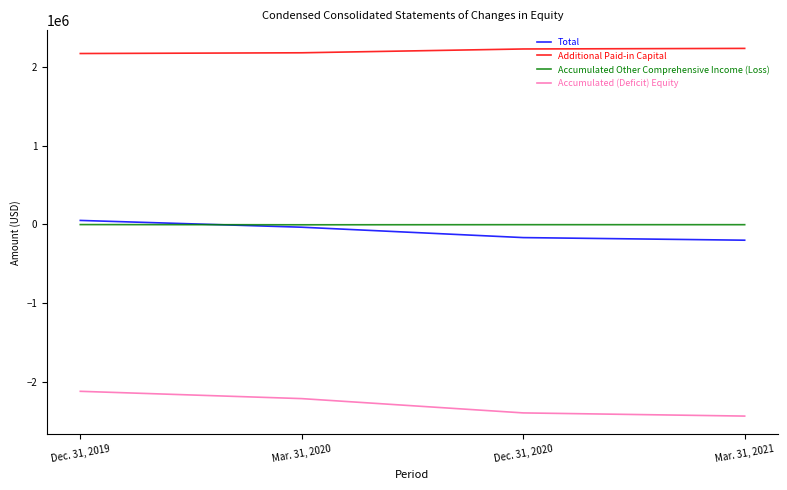

The value of Total at Mar. 31, 2020 is -34719. True or false?

True